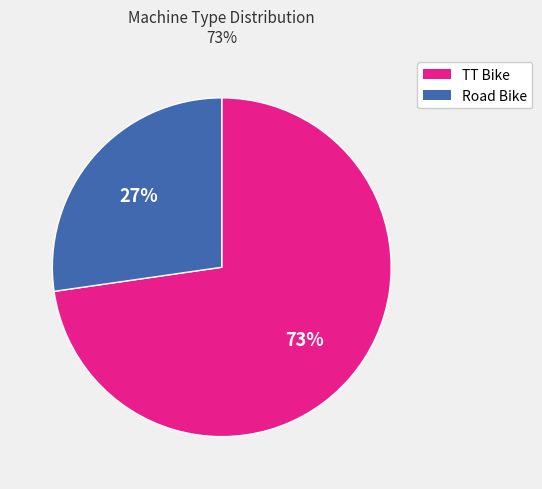

To the nearest percent, what portion does TT Bike represent?

73%